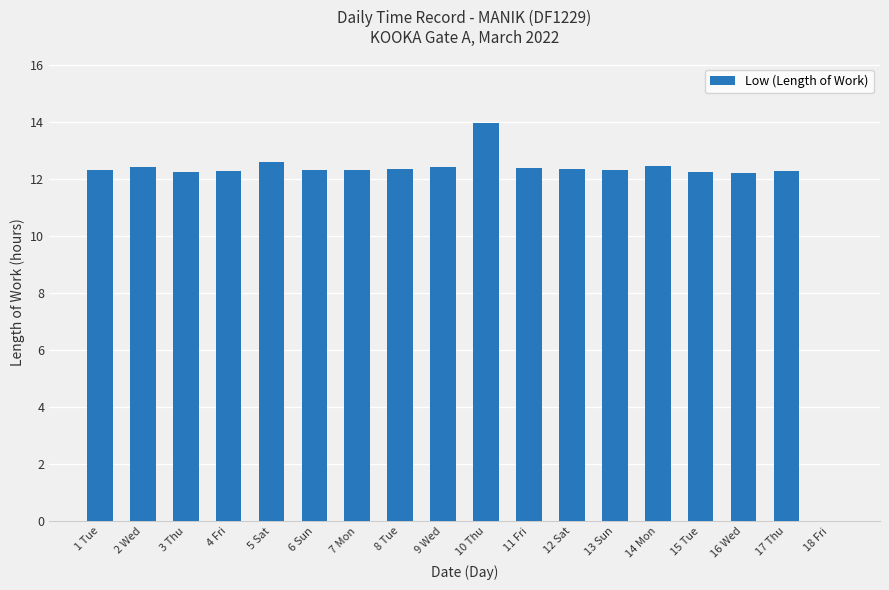

What is the maximum value shown in the chart?

13.9